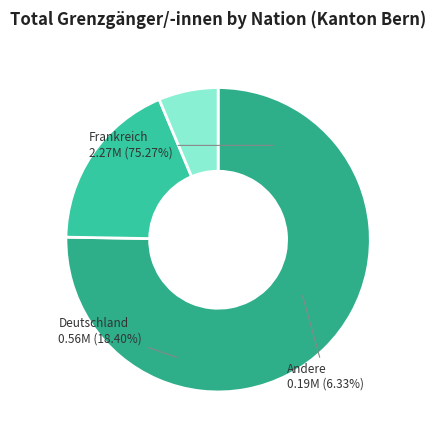

The Österreich slice represents 16% of the pie. True or false?

False